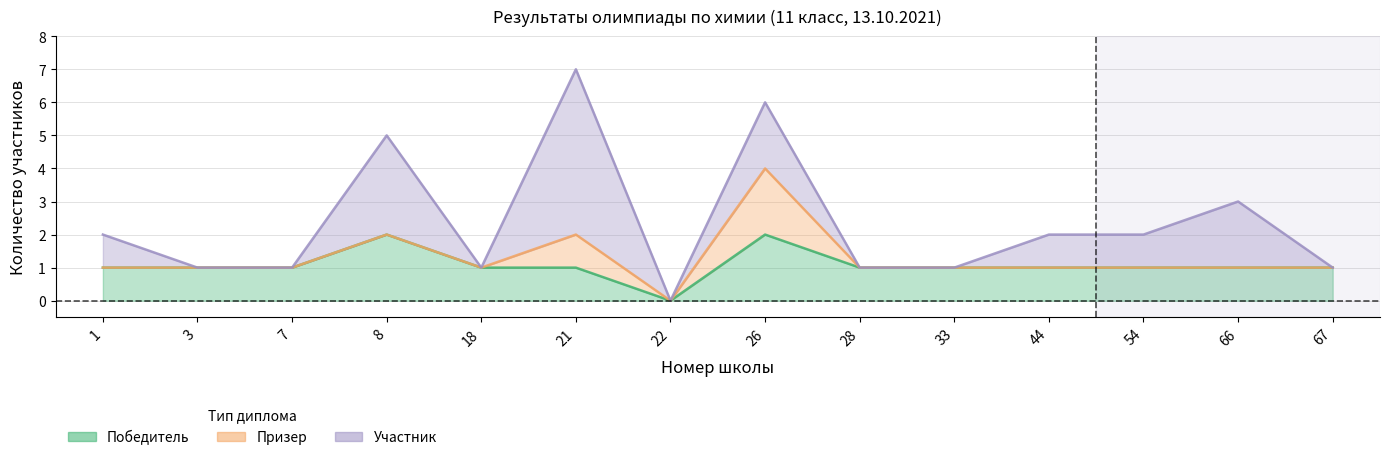

How many categories are shown in the chart?

14